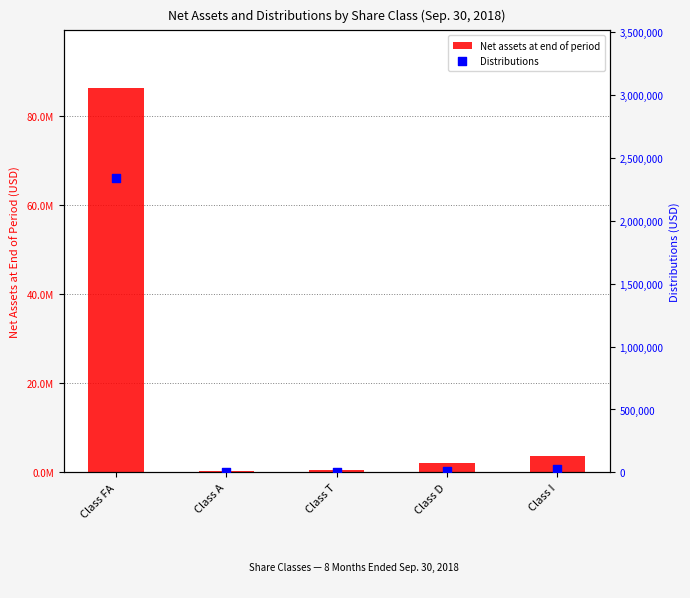

Which series contains the highest Y value?

Net assets at end of period